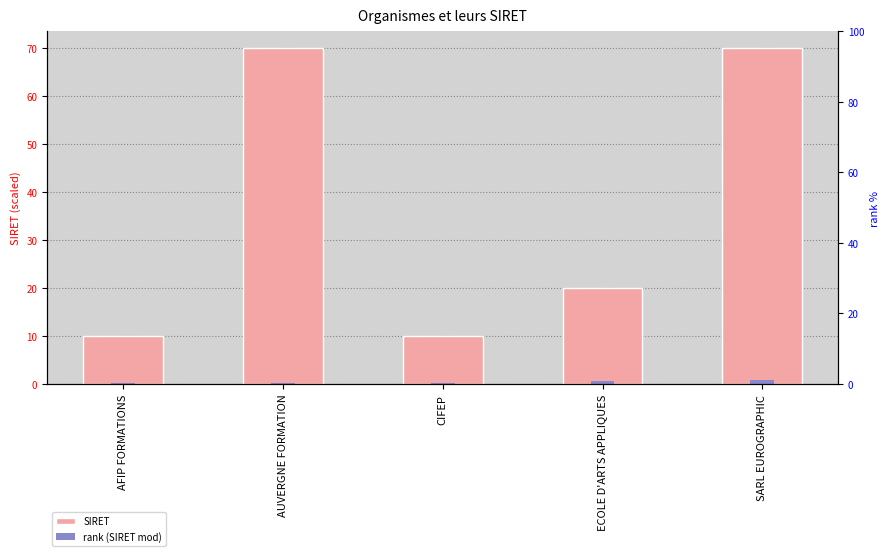

What is the spread (max minus min) of values at AUVERGNE FORMATION?

69.9